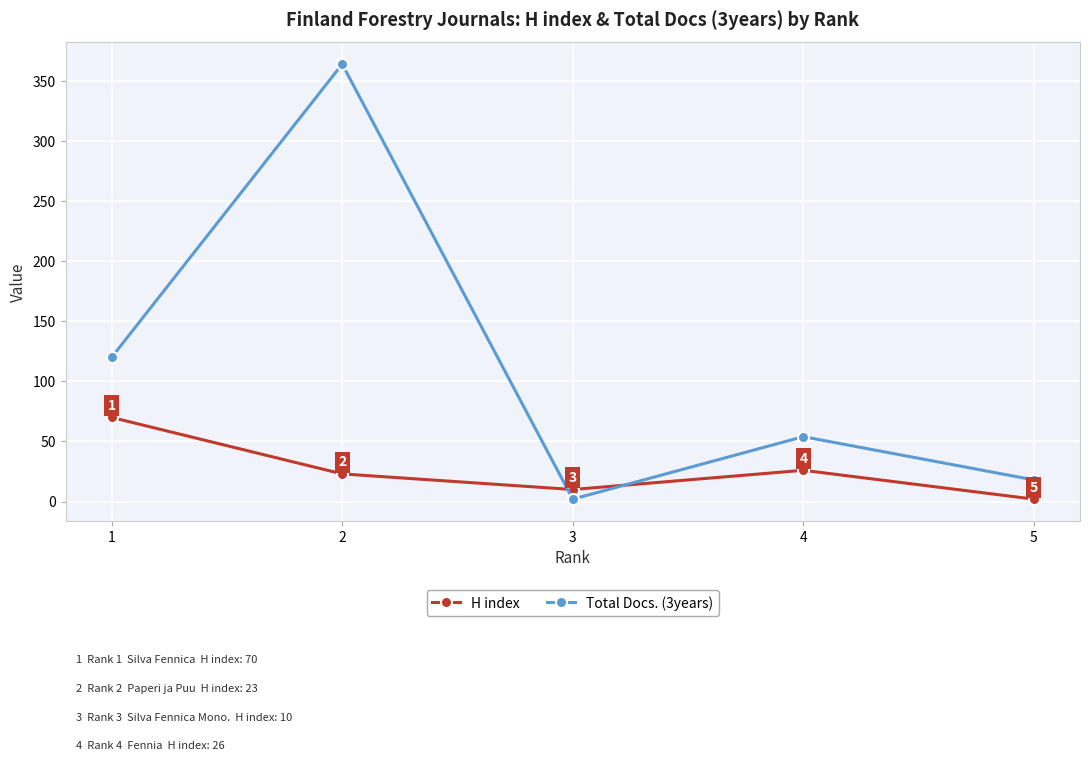

Which series ends up on top after the final intersection of Total Docs. (3years) and H index?

Total Docs. (3years)